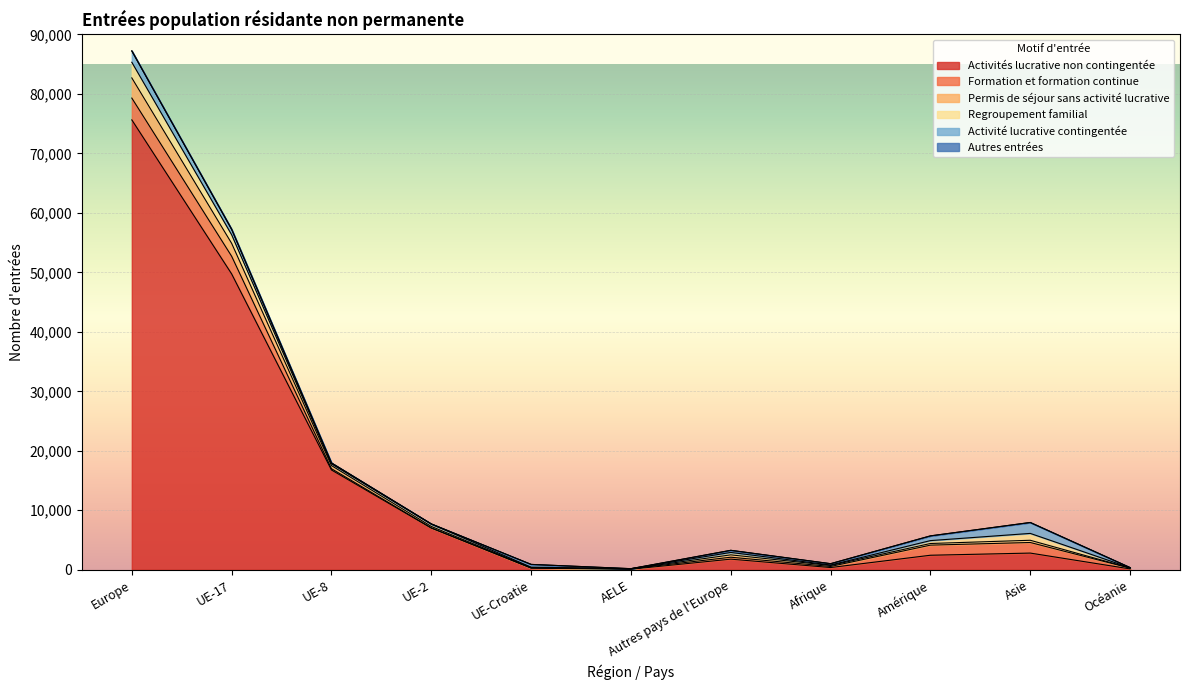

What is the maximum value shown in the chart?

87244